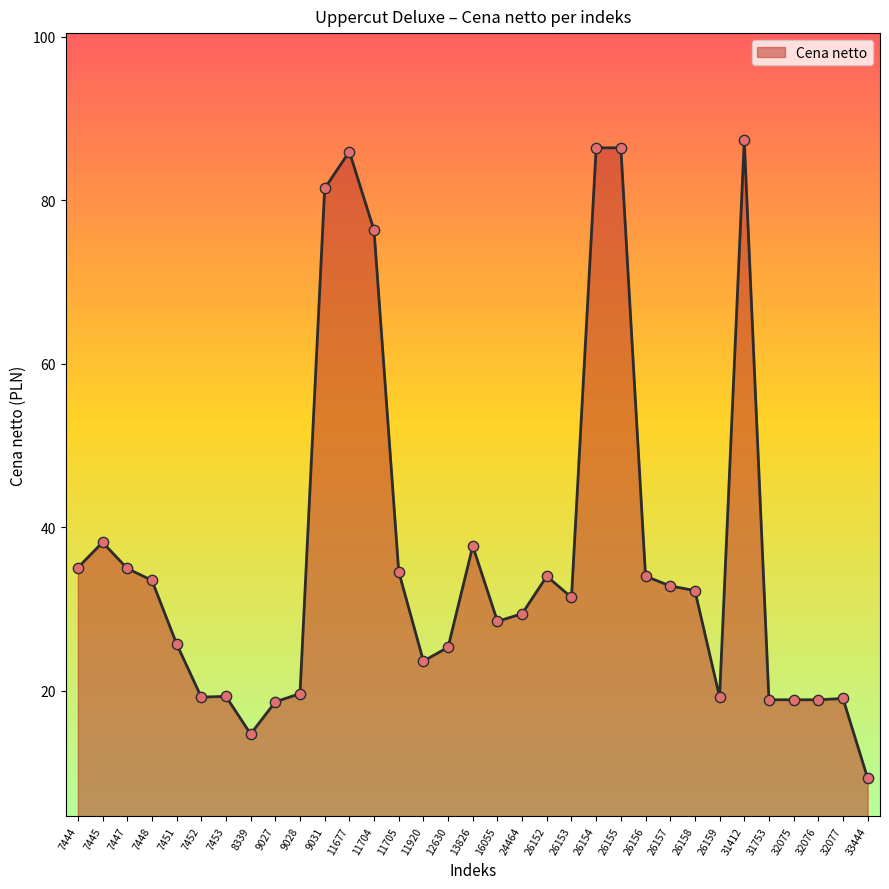

What is the change in value from 24464 to 26153?

+2.0